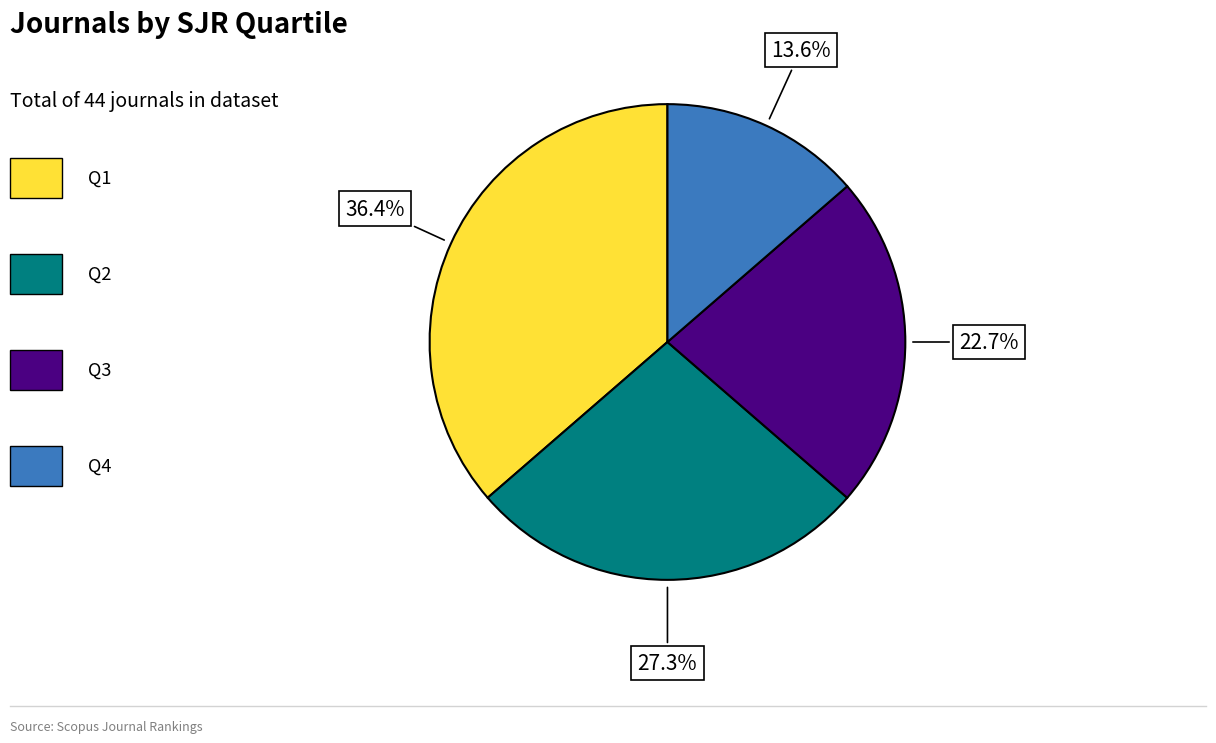

Does any single category account for the majority?

No